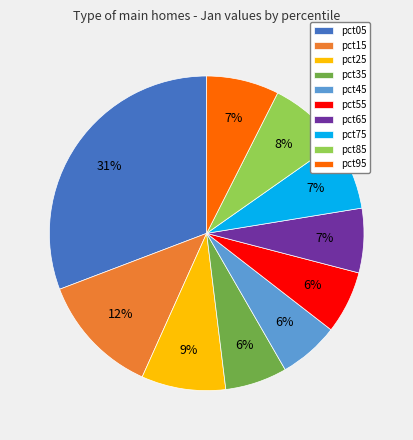

What is the largest slice in the pie chart?

pct05